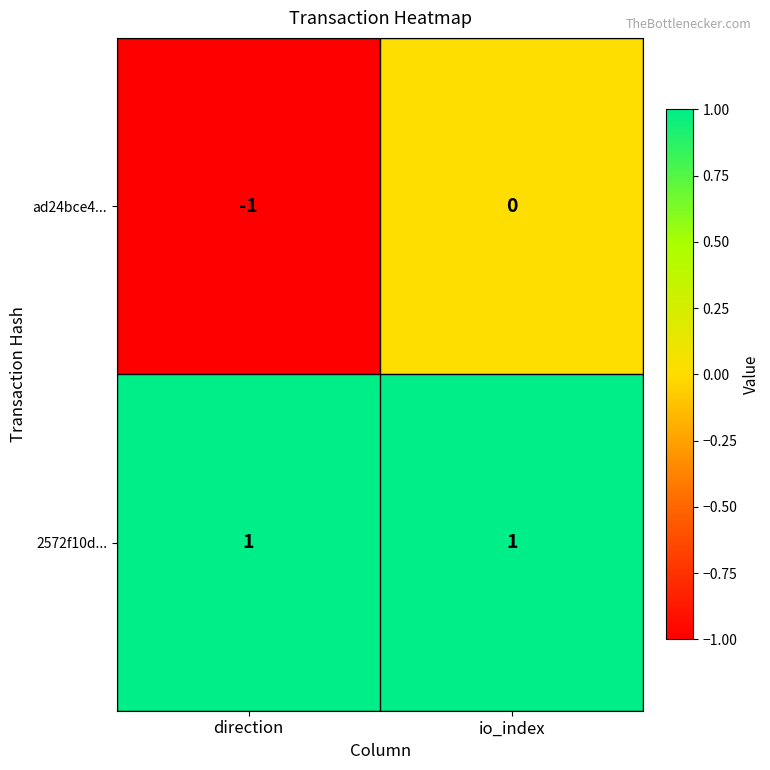

Between direction and io_index, which series saw the biggest shift?

ad24bce4...